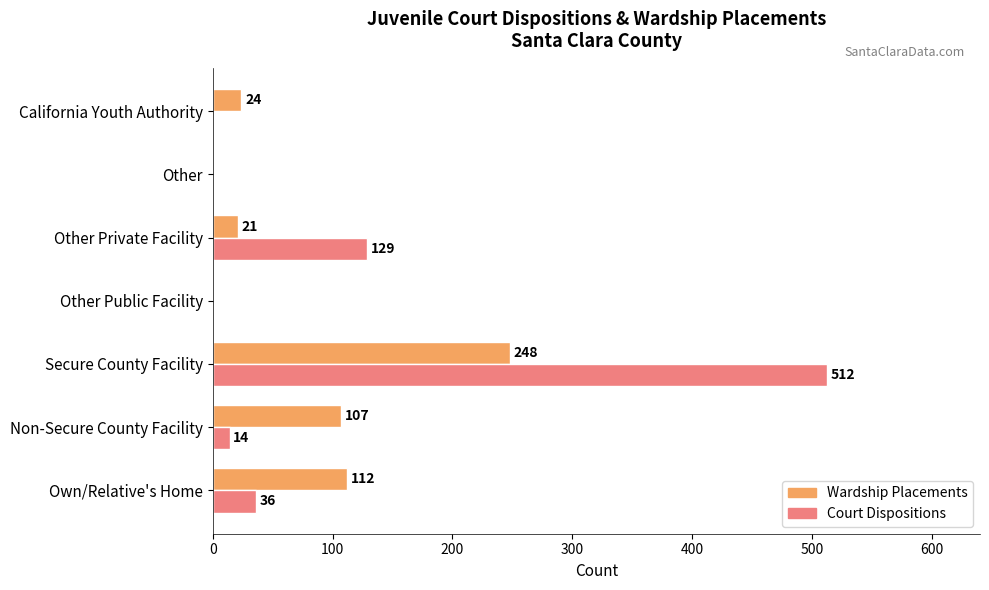

What is the sum of the Wardship Placements values at Other Public Facility and California Youth Authority?

24